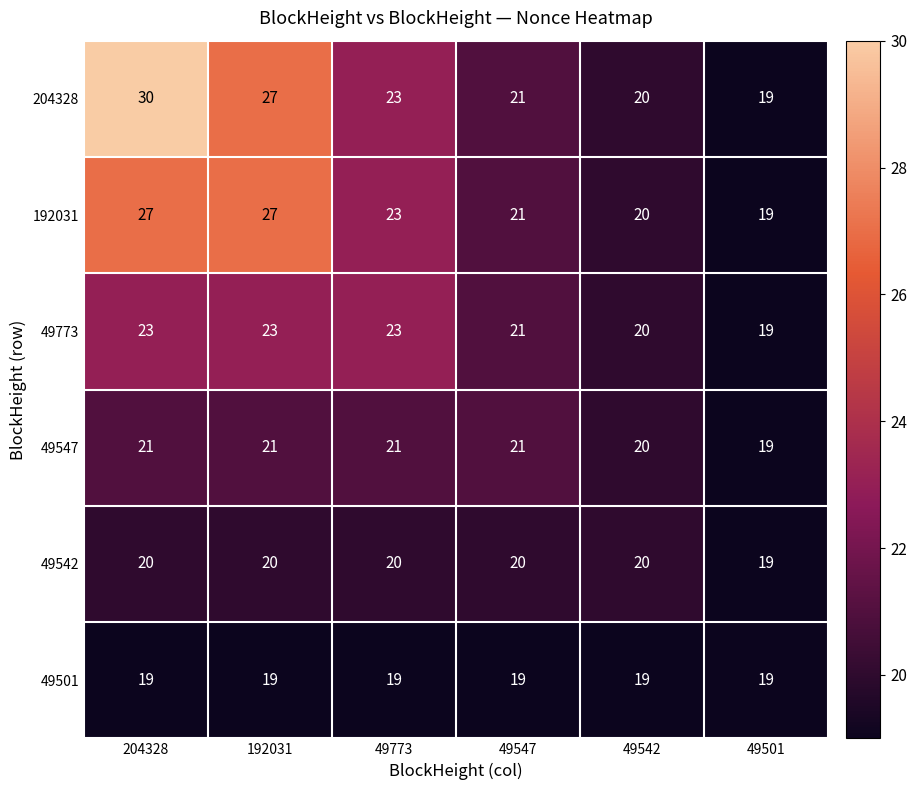

What is the total value across all series at 49773?

129